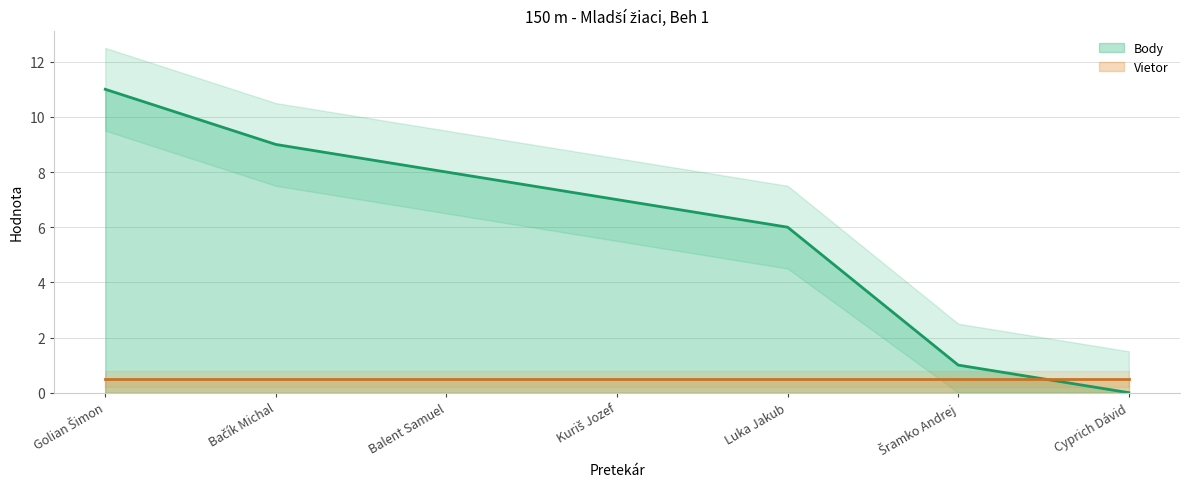

What is the sum of the values at Kuriš Jozef and Cyprich Dávid?

7